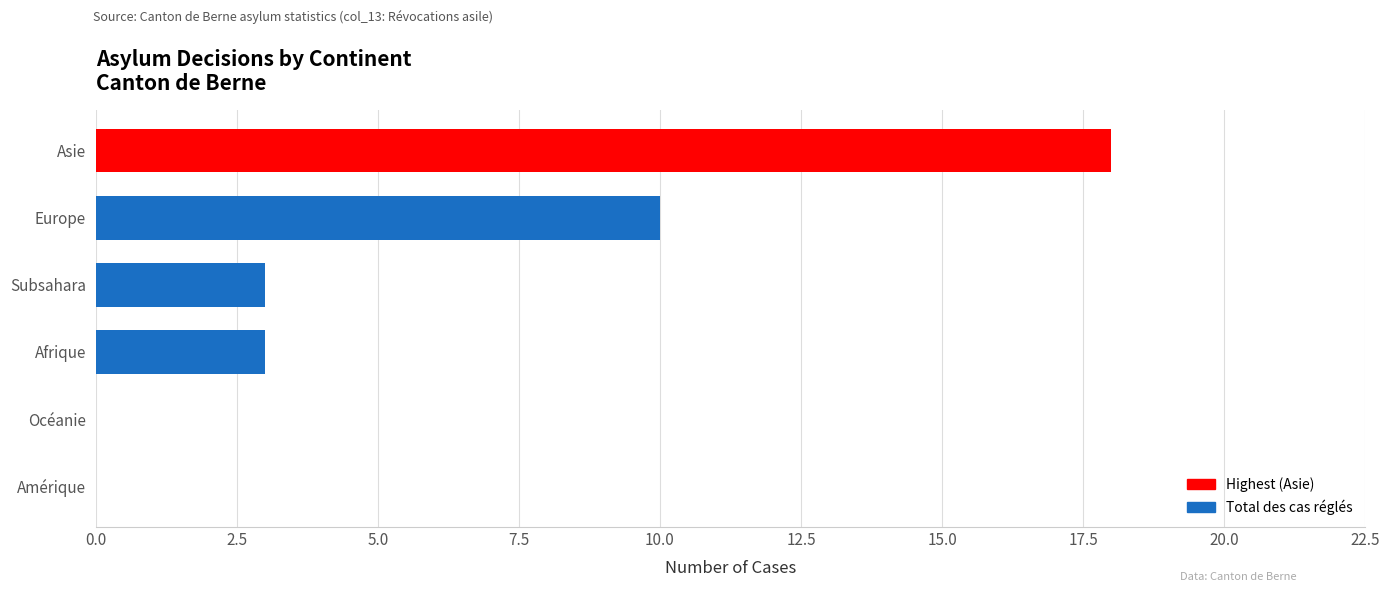

Reading top to bottom, what are all the values shown in this chart?

Asie=18	Europe=10	Subsahara=3	Afrique=3	Océanie=0	Amérique=0